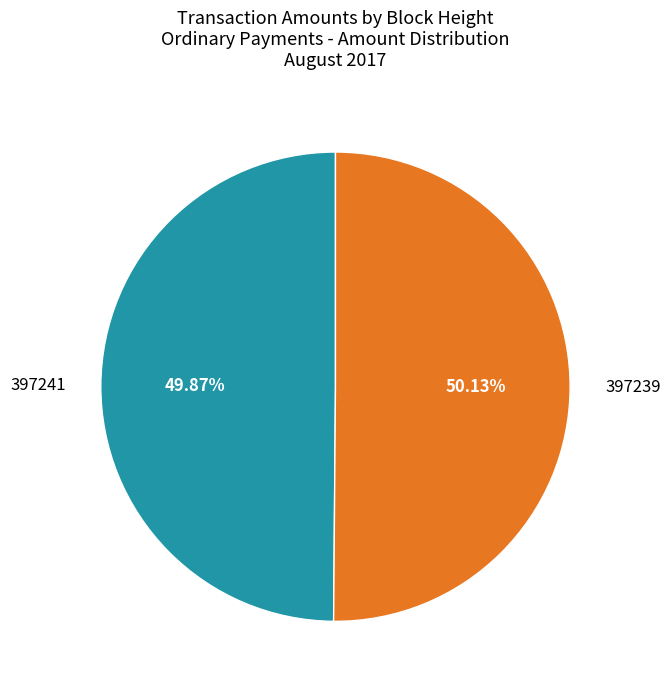

Does any single category account for the majority?

Yes